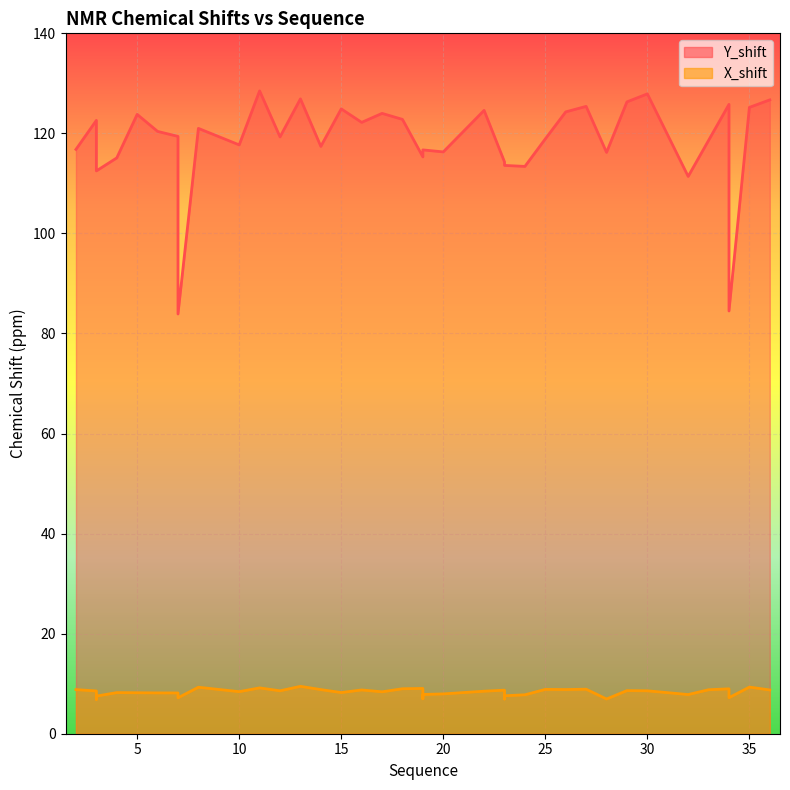

What is the value of the Y_shift point at the 35th from the left?

111.4